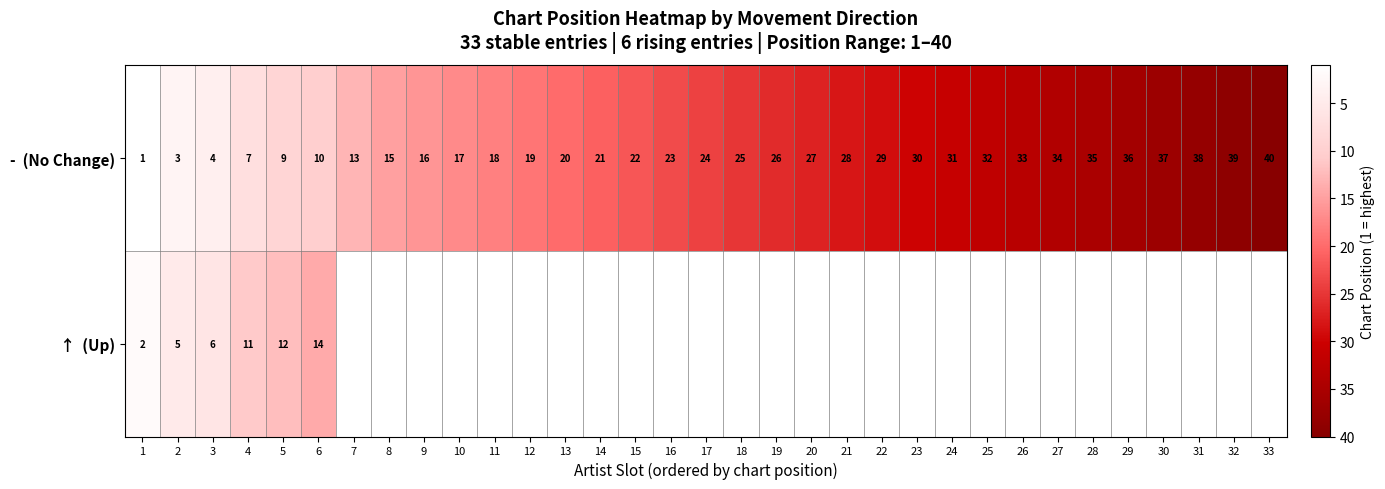

What is the minimum value for ↑ (Up)?

2.0